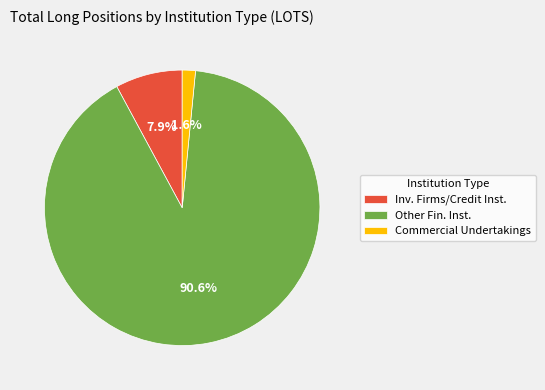

What percentage do Other Fin. Inst. and Commercial Undertakings together represent?

92.1%